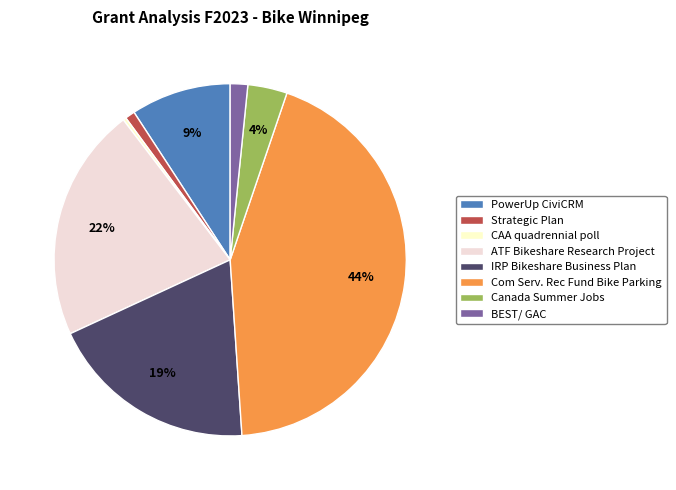

Is Strategic Plan the majority of the pie?

No